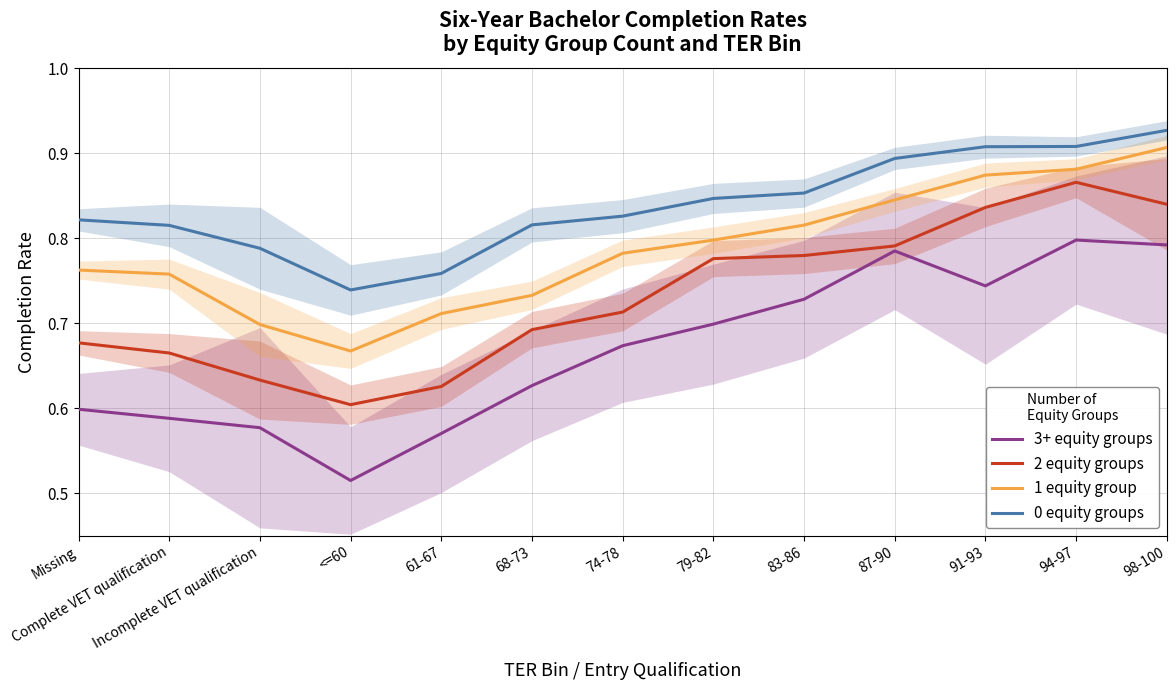

Read the 1 equity group value at Complete VET qualification.

0.8